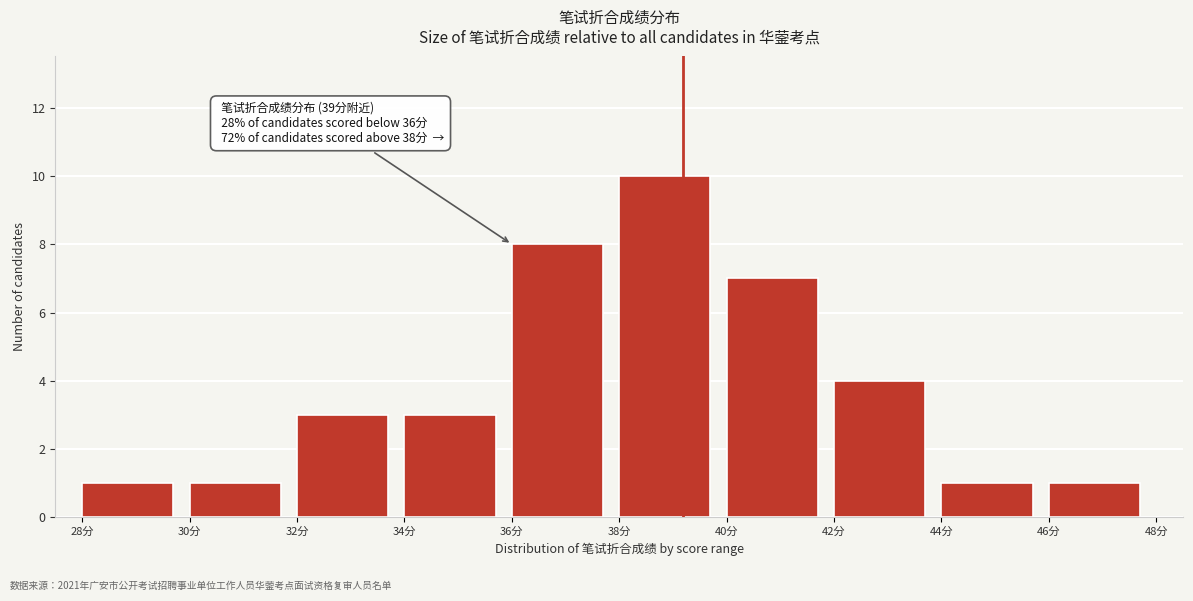

Over which range of the x-axis is the bar tallest?

38 to 40